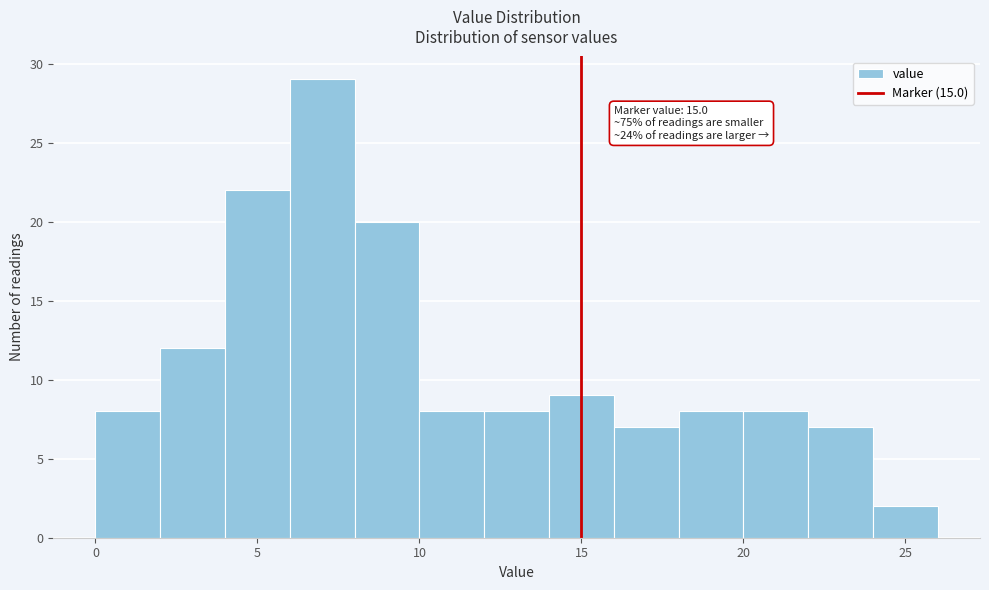

Over which range of the x-axis is the bar tallest?

6 to 8